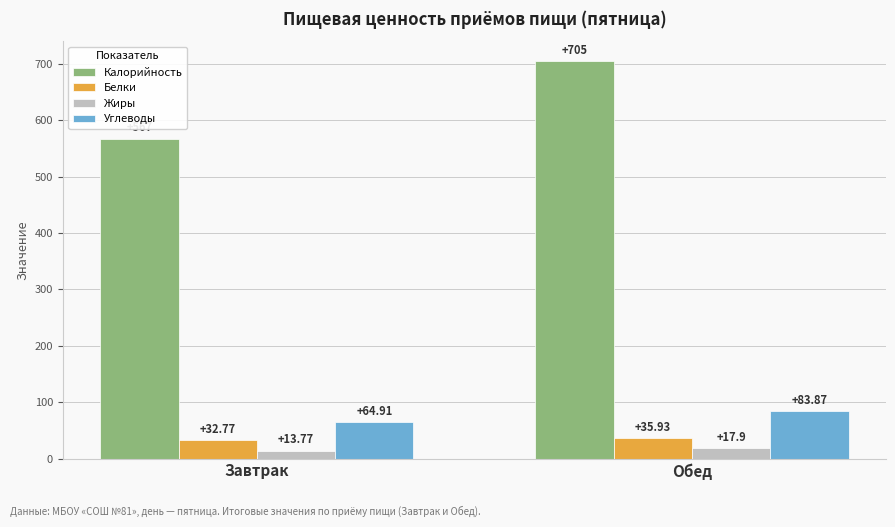

Count the Жиры values in the range 13 to 17.

1